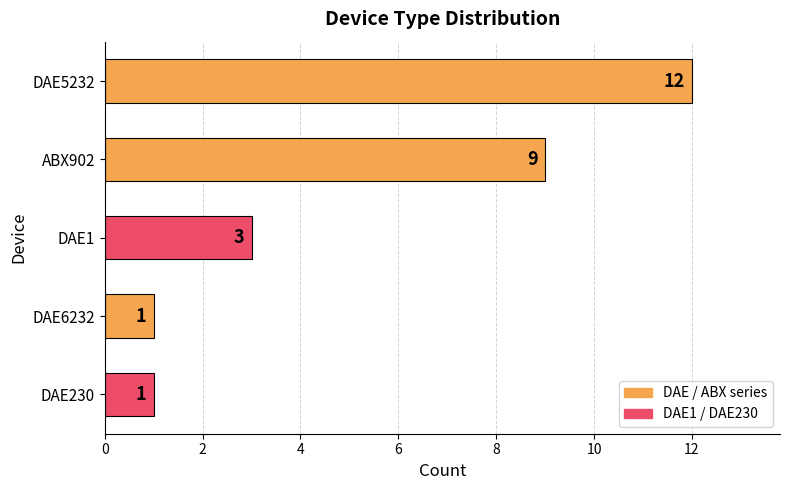

Read the value at DAE5232, to the nearest 10.

10